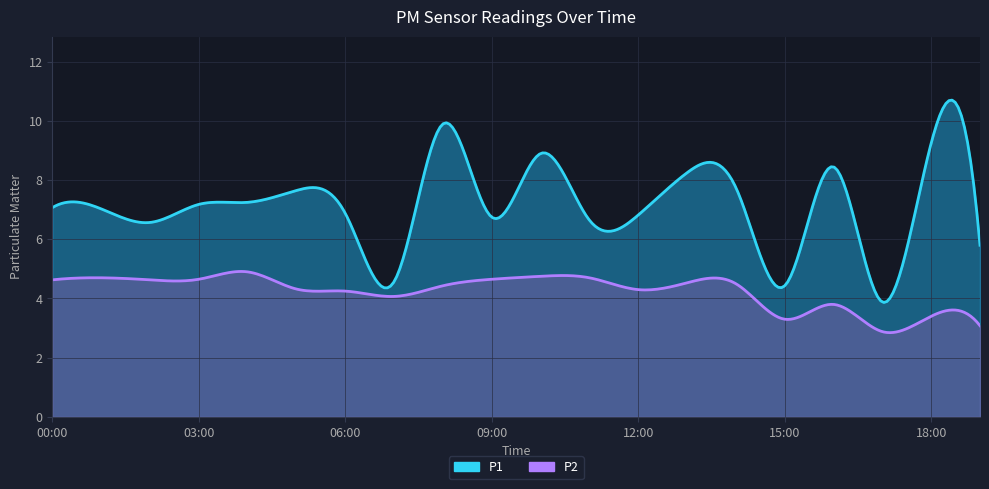

Where is P1 nearest to the value 6?

19:00